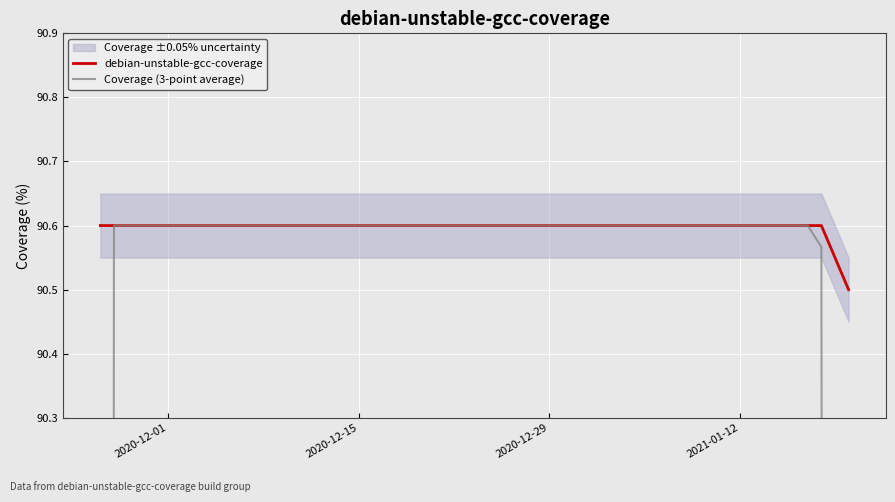

Rank the series by their maximum value, from highest to lowest.

debian-unstable-gcc-coverage, Coverage (3-point average)